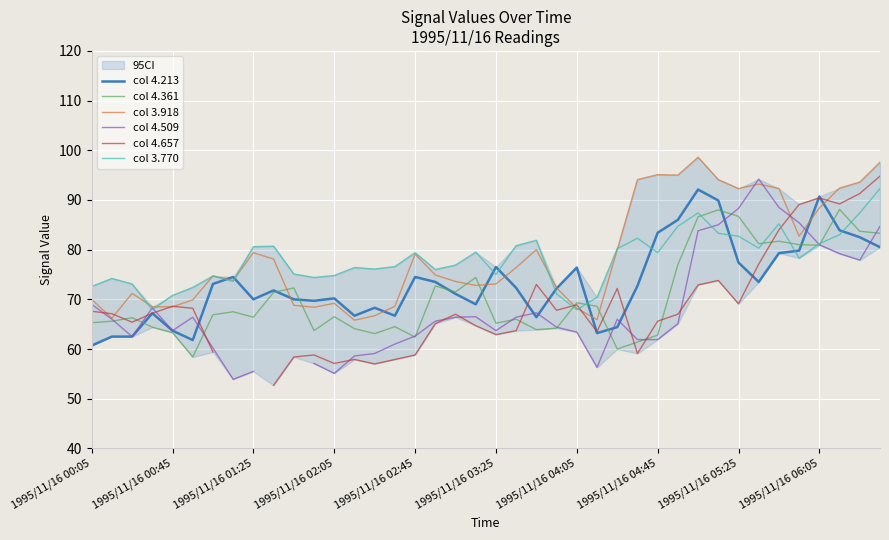

What position from the left is 21?

22